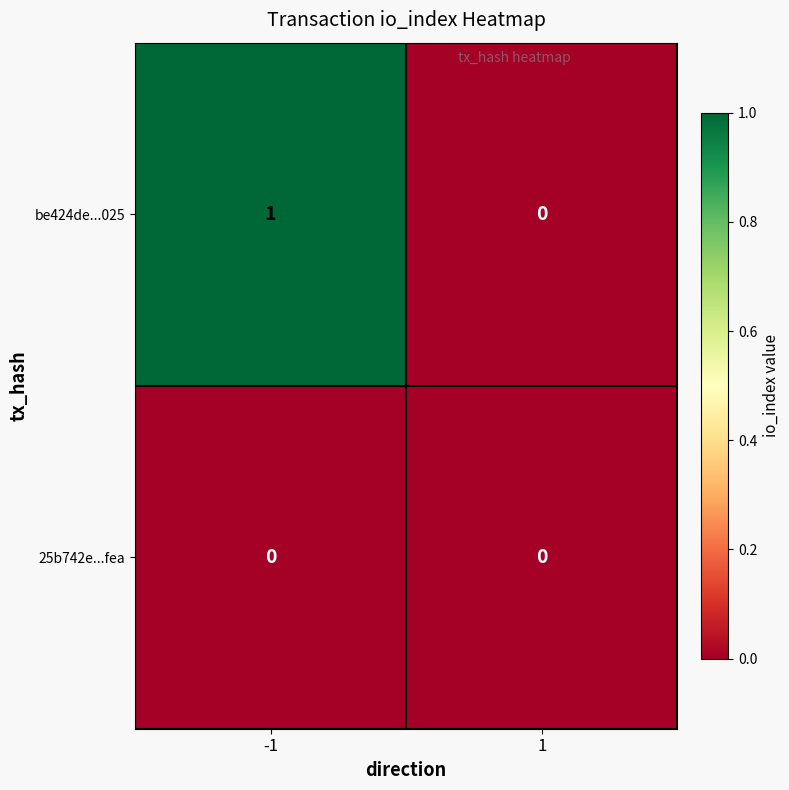

Reading left to right, what are all the values shown in this chart?

be424de...025: 1	0
25b742e...fea: 0	0